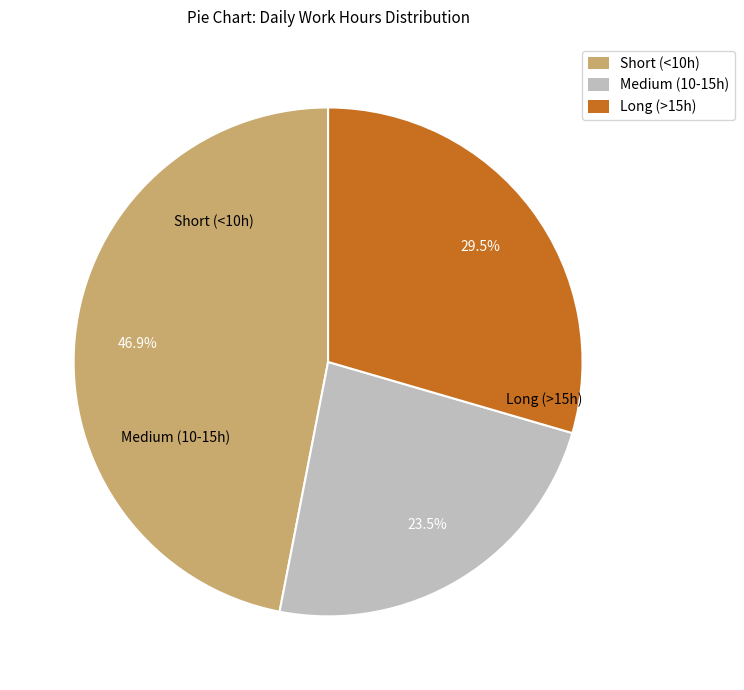

Does any single category account for the majority?

No